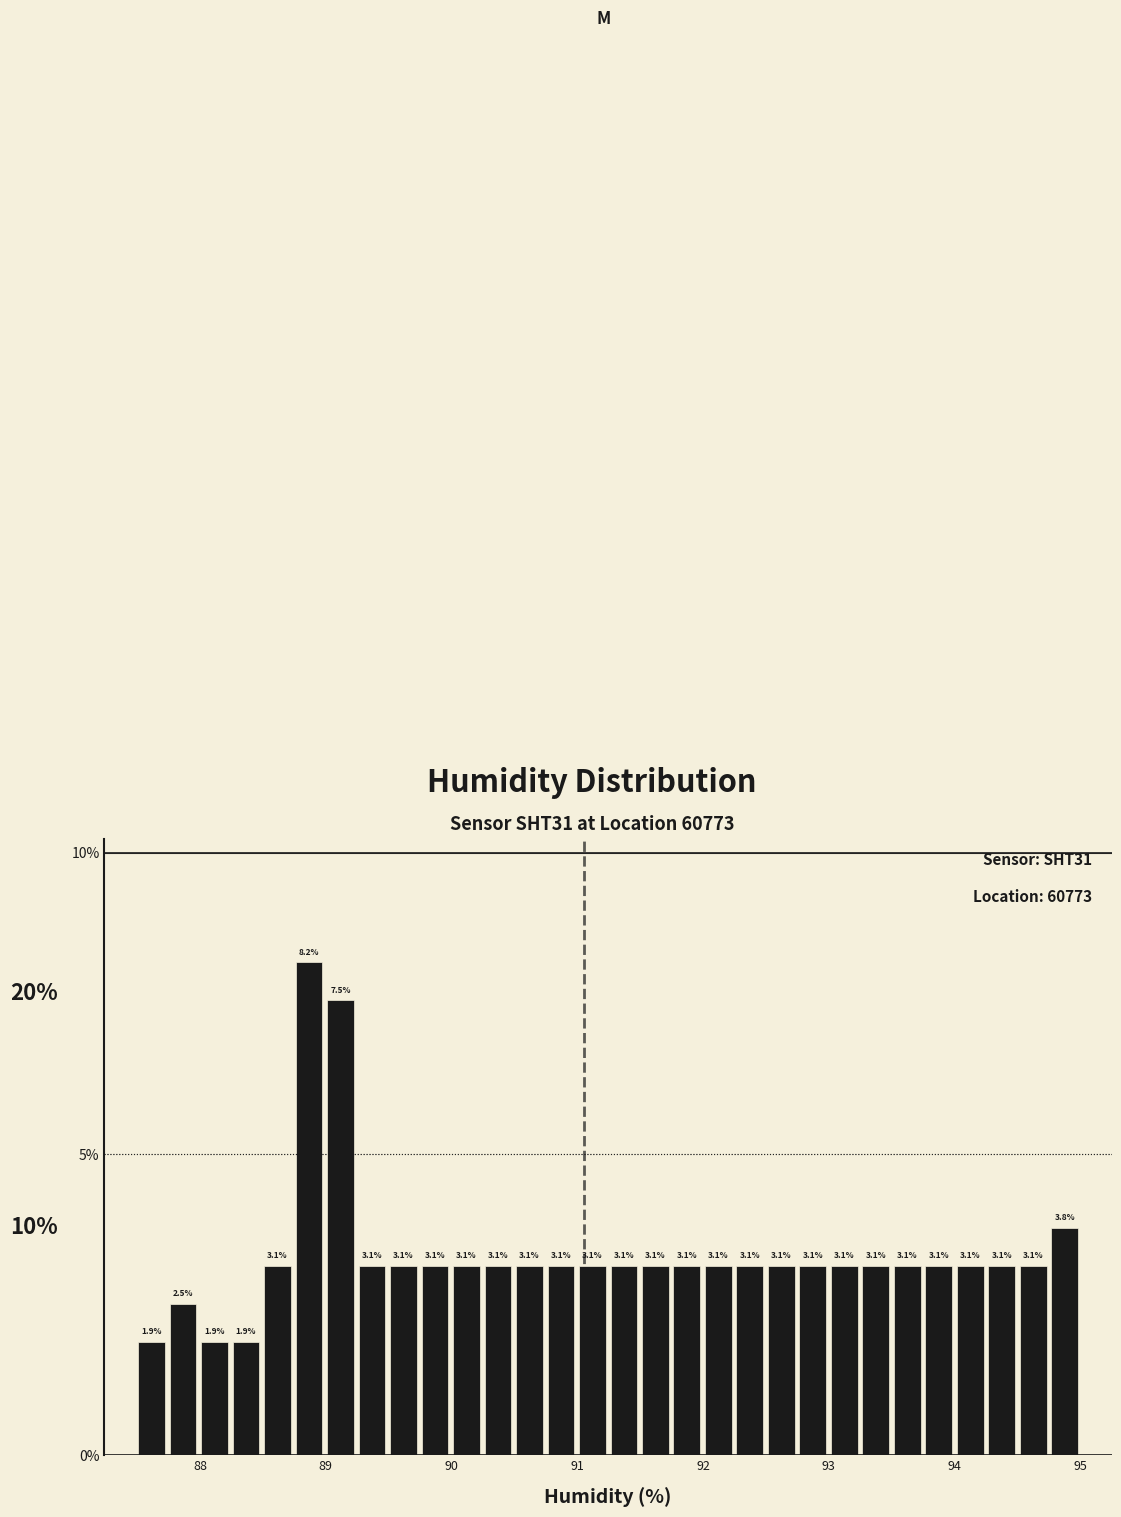

Read against the x-axis, roughly where is the centre of the tallest bar?

88.9